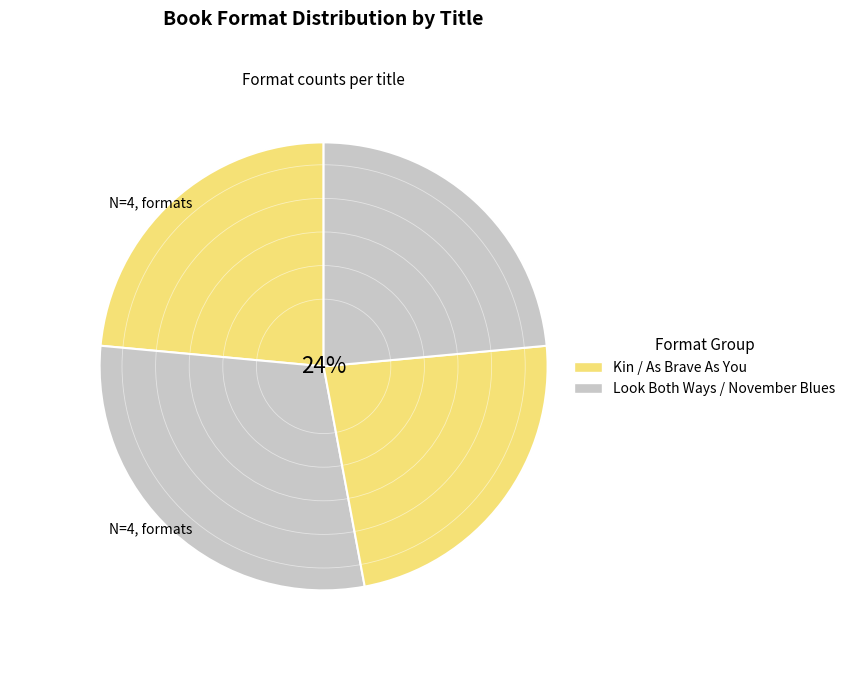

How many segments does this pie chart have?

4